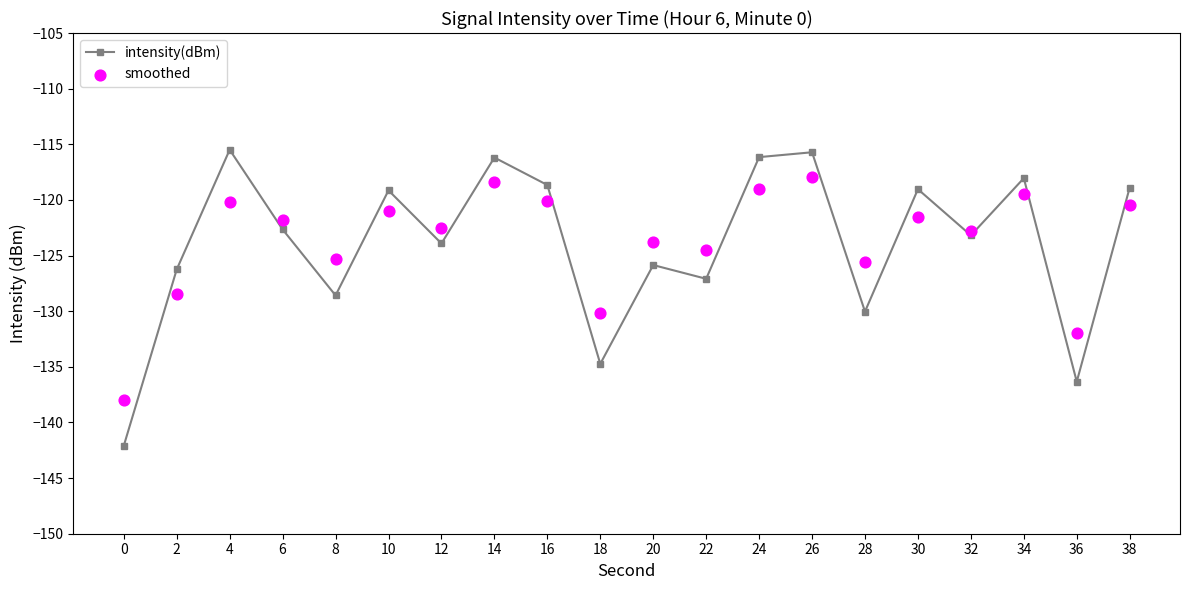

Which series reaches the minimum Y coordinate?

intensity(dBm)